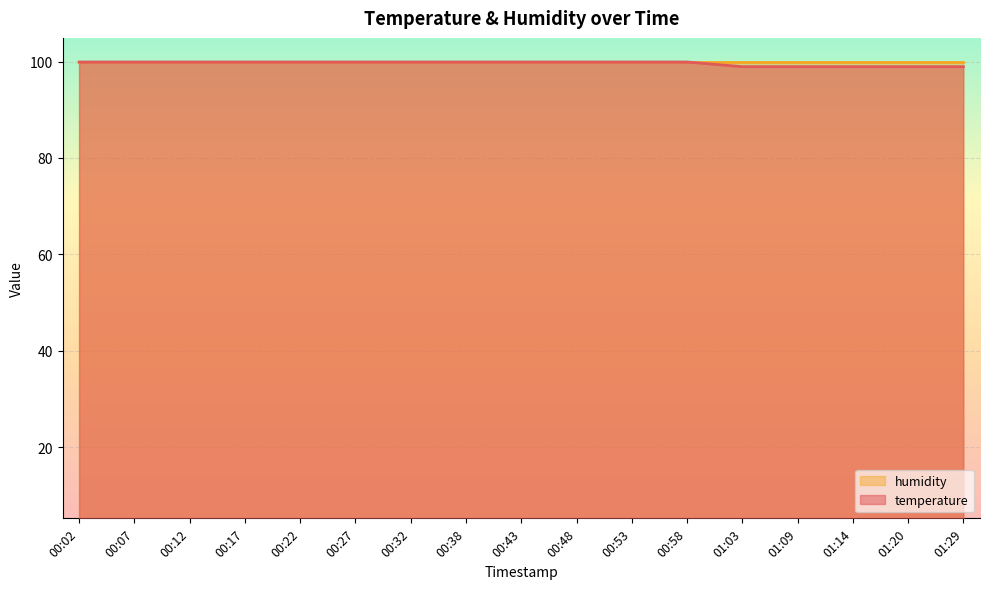

Reading right to left, transcribe all the data shown in this chart.

01:29=98.9	01:20=98.9	01:14=98.9	01:09=98.9	01:03=98.9	00:58=99.9	00:53=99.9	00:48=99.9	00:43=99.9	00:38=99.9	00:32=99.9	00:27=99.9	00:22=99.9	00:17=99.9	00:12=99.9	00:07=99.9	00:02=99.9